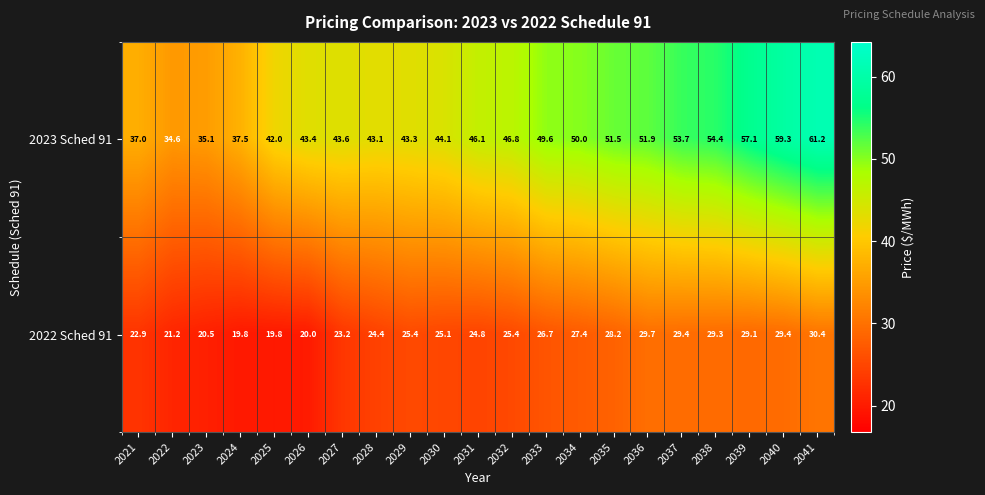

At which label does 2023 Sched 91 first exceed 46?

2031